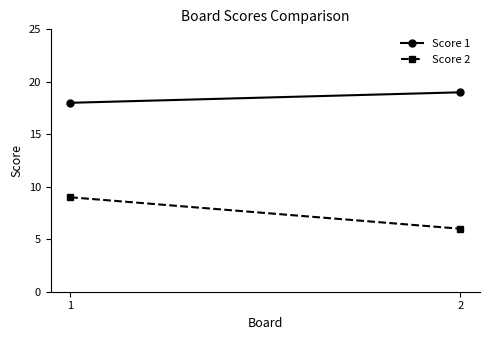

True or false: Score 2 has a value of 10 at 2.

False